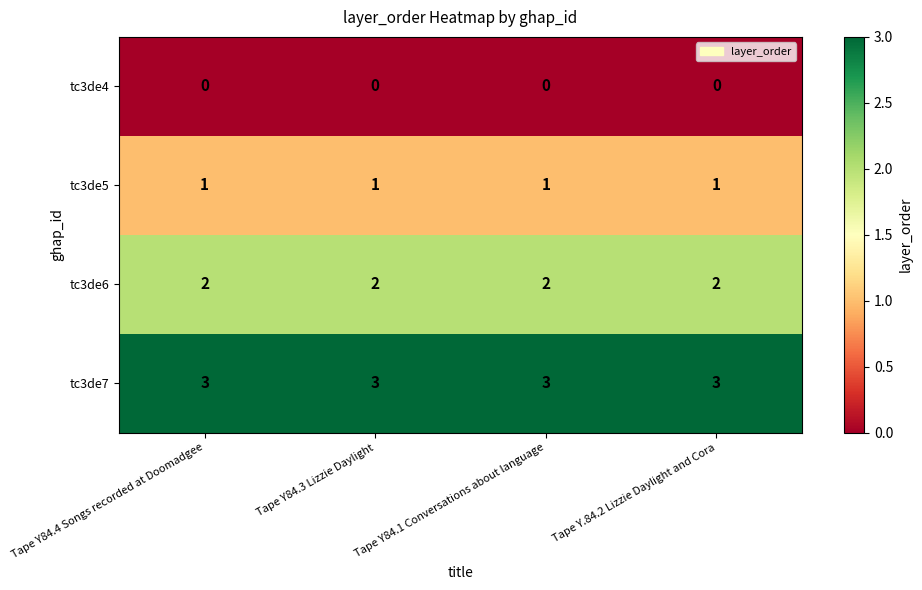

Rank the series by their average value, from lowest to highest.

tc3de4, tc3de5, tc3de6, tc3de7